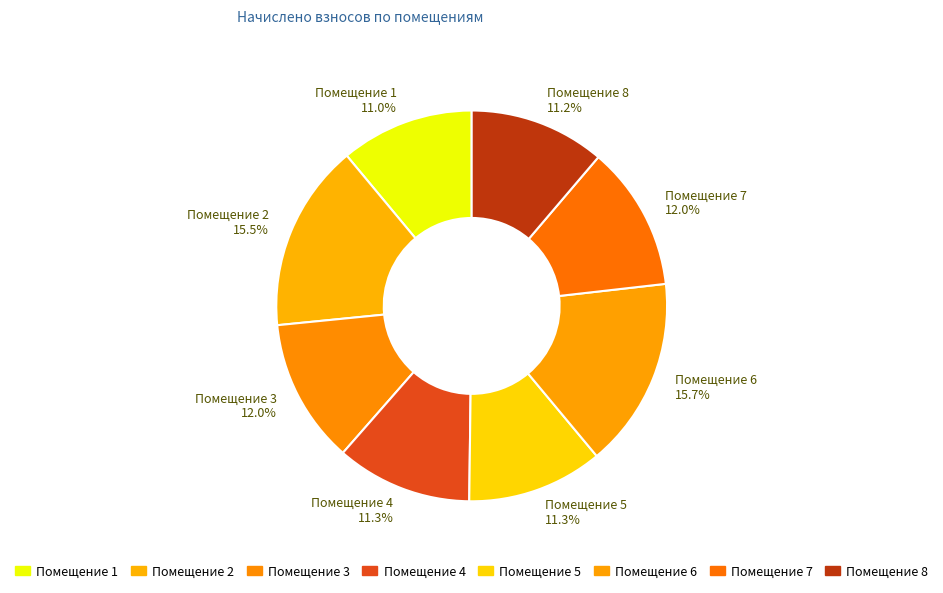

Does any single category account for the majority?

No